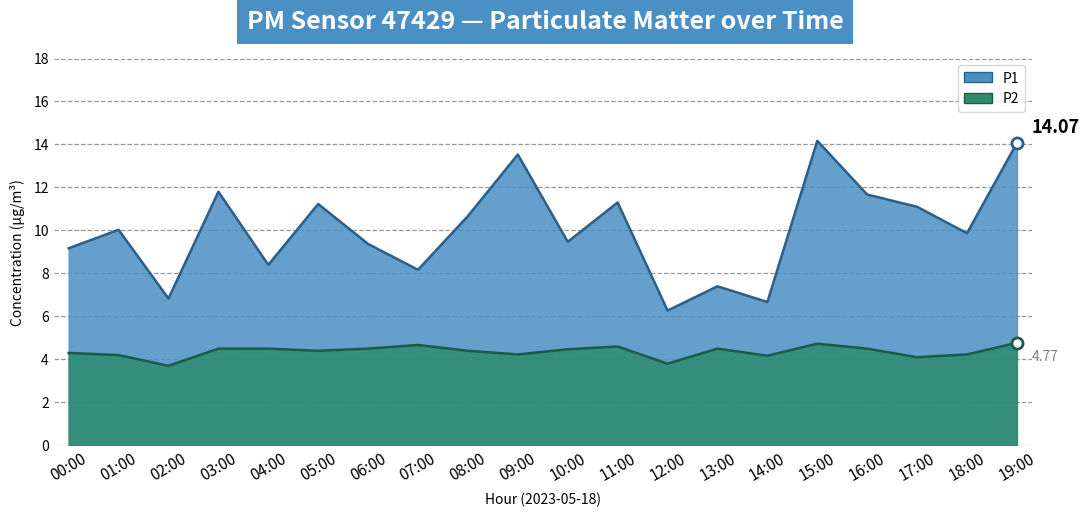

Which series has the largest total across all categories?

P1